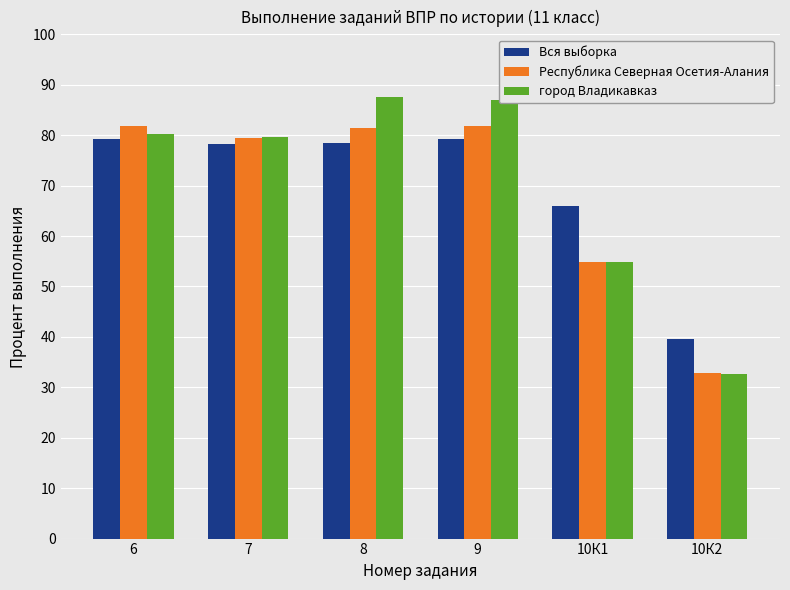

What is the difference between the город Владикавказ values at 10К2 and 7?

47.1